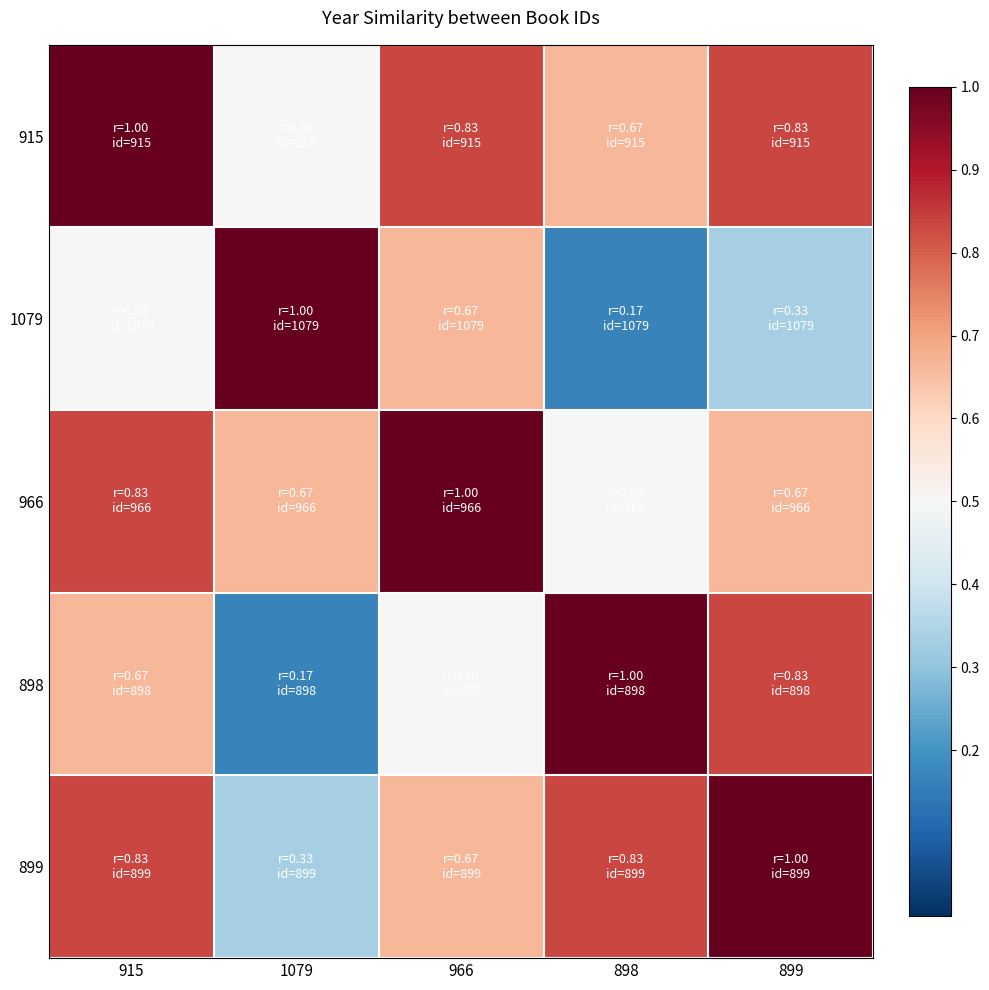

Reading left to right, transcribe all the data shown in this chart.

915: 915=1.0	1079=0.5	966=0.8	898=0.7	899=0.8
1079: 915=0.5	1079=1.0	966=0.7	898=0.2	899=0.3
966: 915=0.8	1079=0.7	966=1.0	898=0.5	899=0.7
898: 915=0.7	1079=0.2	966=0.5	898=1.0	899=0.8
899: 915=0.8	1079=0.3	966=0.7	898=0.8	899=1.0